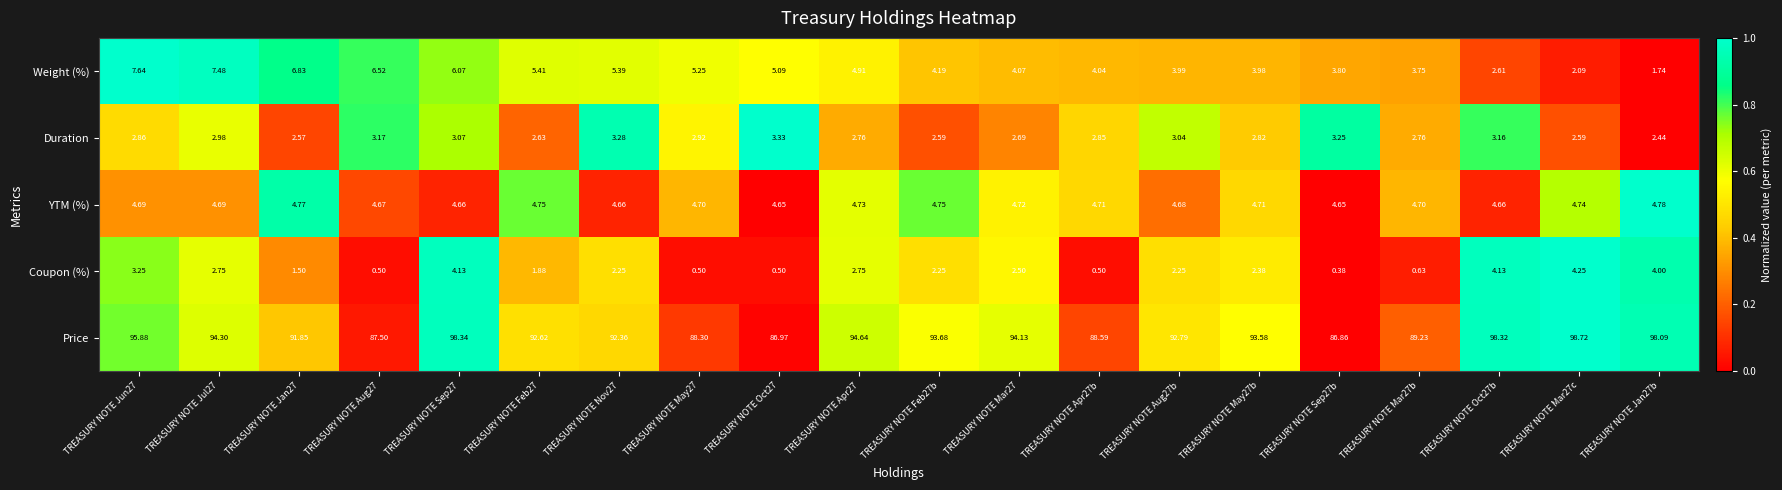

Between TREASURY NOTE Sep27 and TREASURY NOTE Oct27, which series saw the biggest shift?

Price